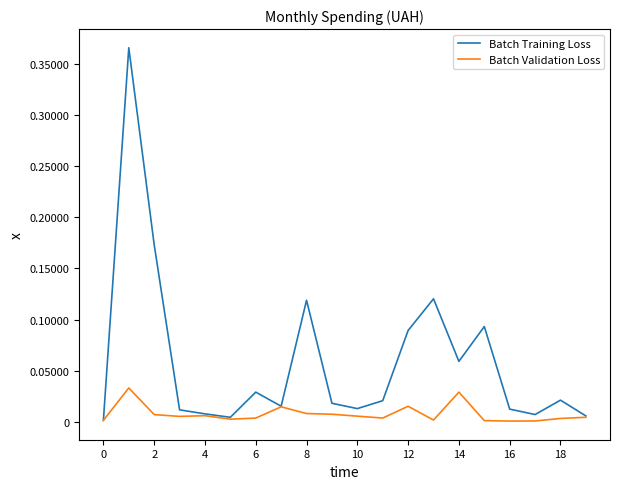

True or false: Batch Validation Loss and Batch Training Loss intersect in this chart.

False